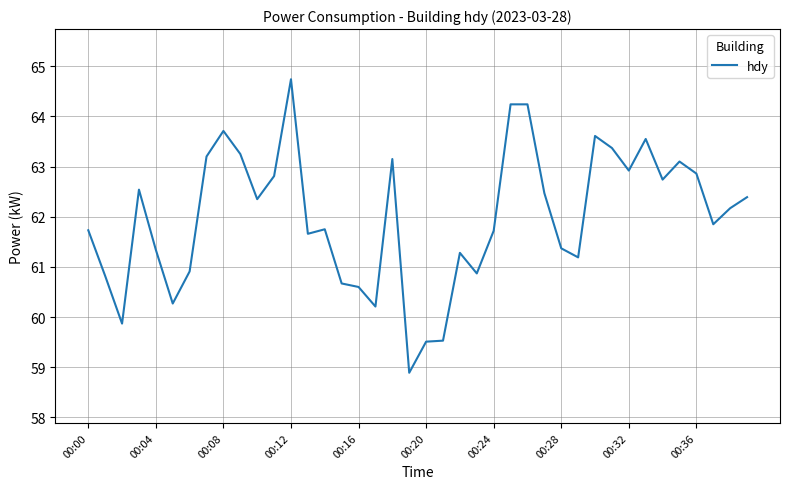

What is the maximum value shown in the chart?

64.7